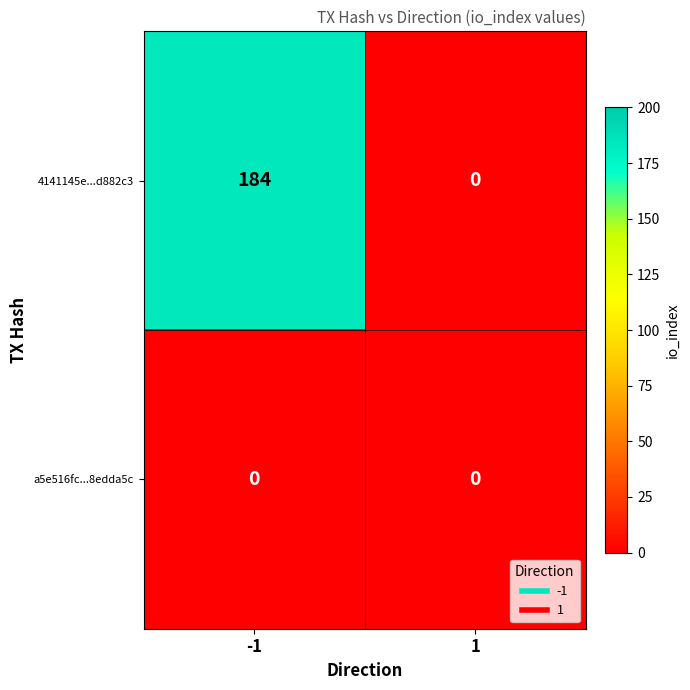

Is it true that 4141145e...d882c3 equals 184 at -1?

True